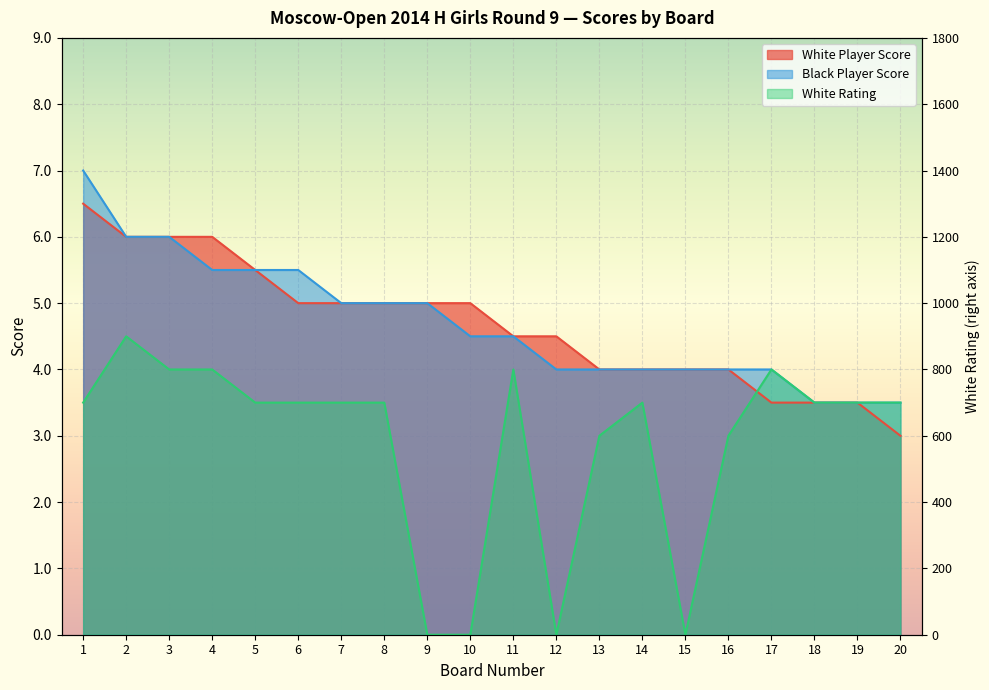

What is the total value across all series at 20?

10.0